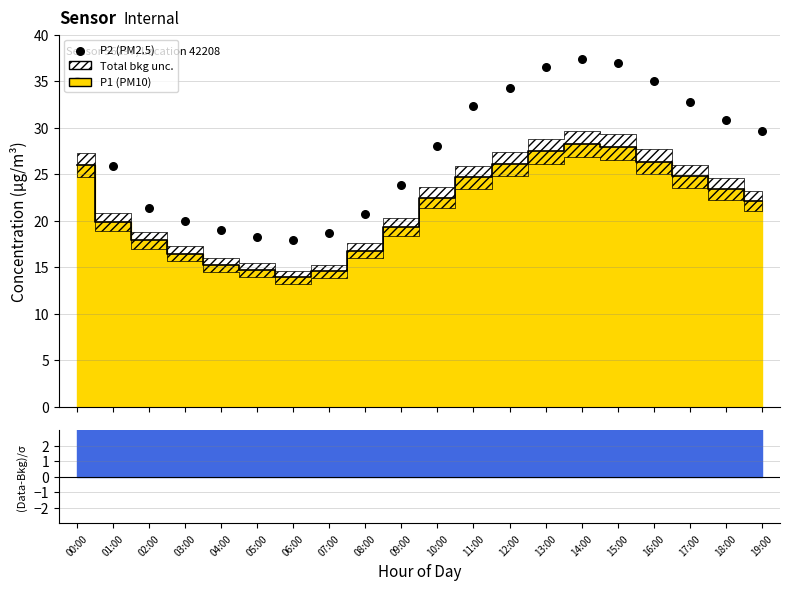

Approximately how many times larger is the value at 19:00 compared to 15:00?

0.8